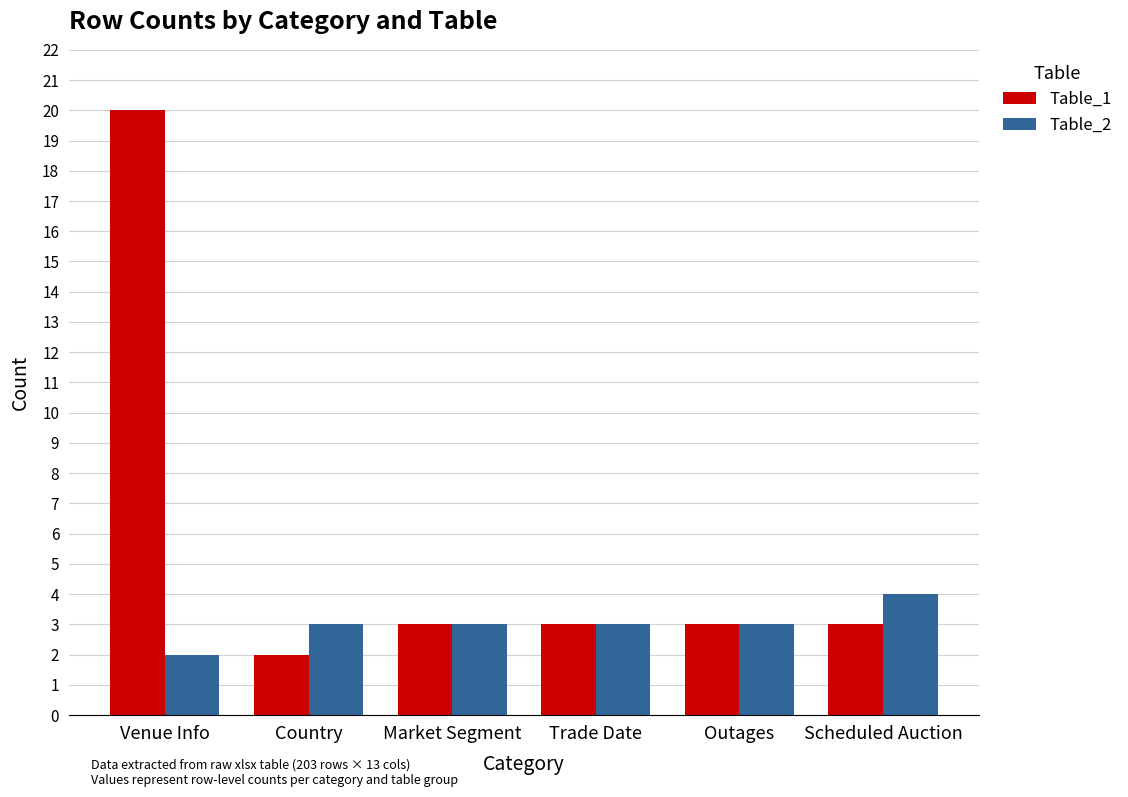

At which label does Table_2 reach its minimum?

Venue Info